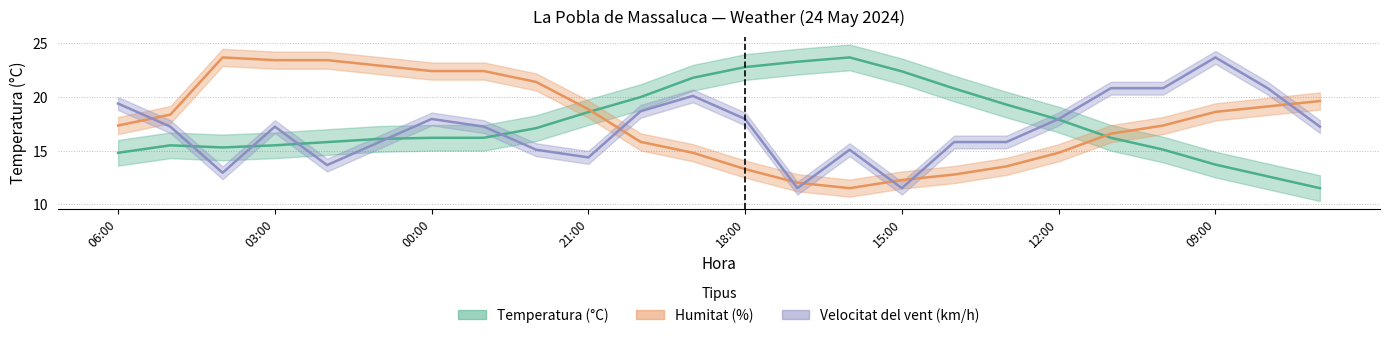

Which category has the lowest value in the Velocitat del vent (km/h) series?

17:00